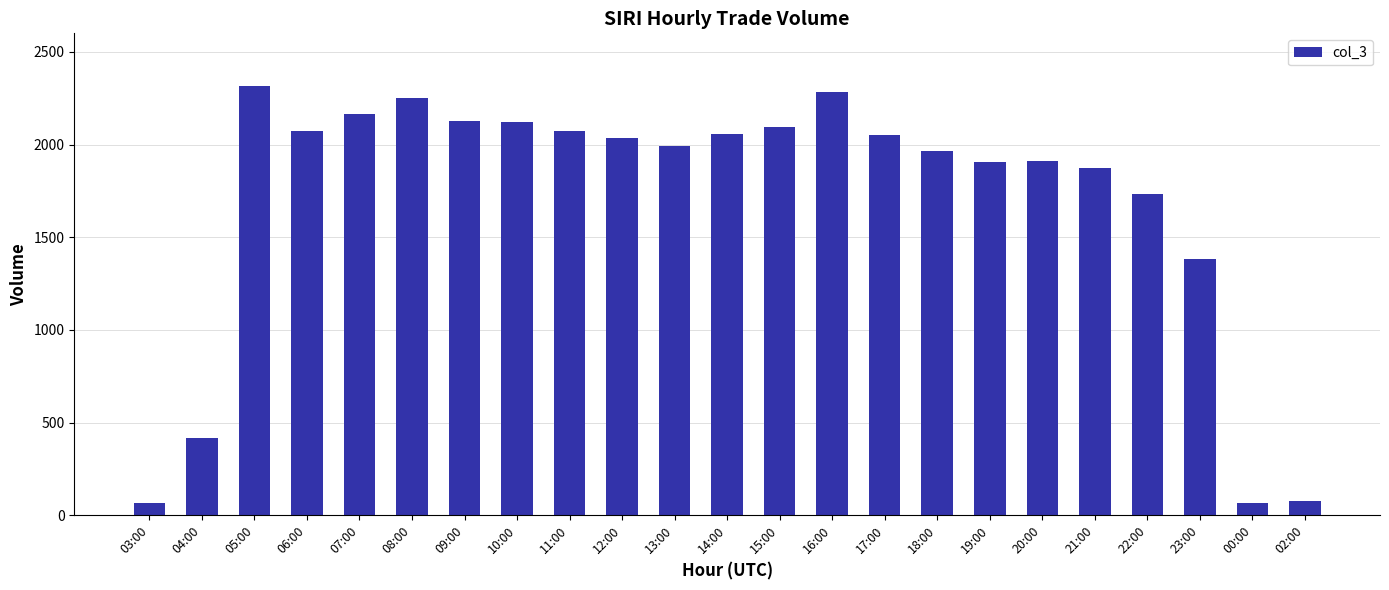

What is the change in value from 08:00 to 18:00?

-285